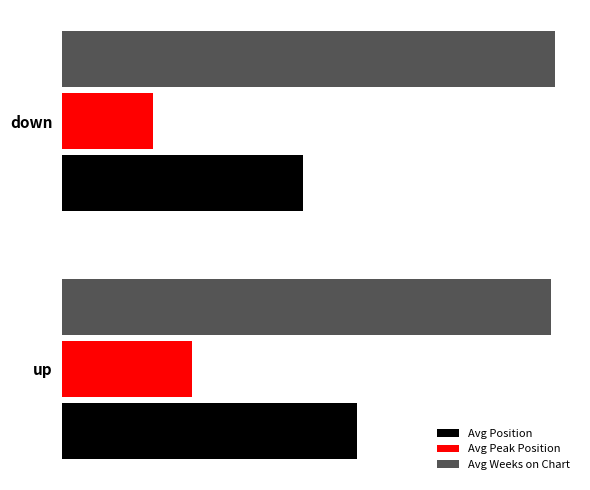

Reading left to right, transcribe all the data shown in this chart.

Avg Position: 22.0	18.0
Avg Peak Position: 9.7	6.8
Avg Weeks on Chart: 36.4	36.8